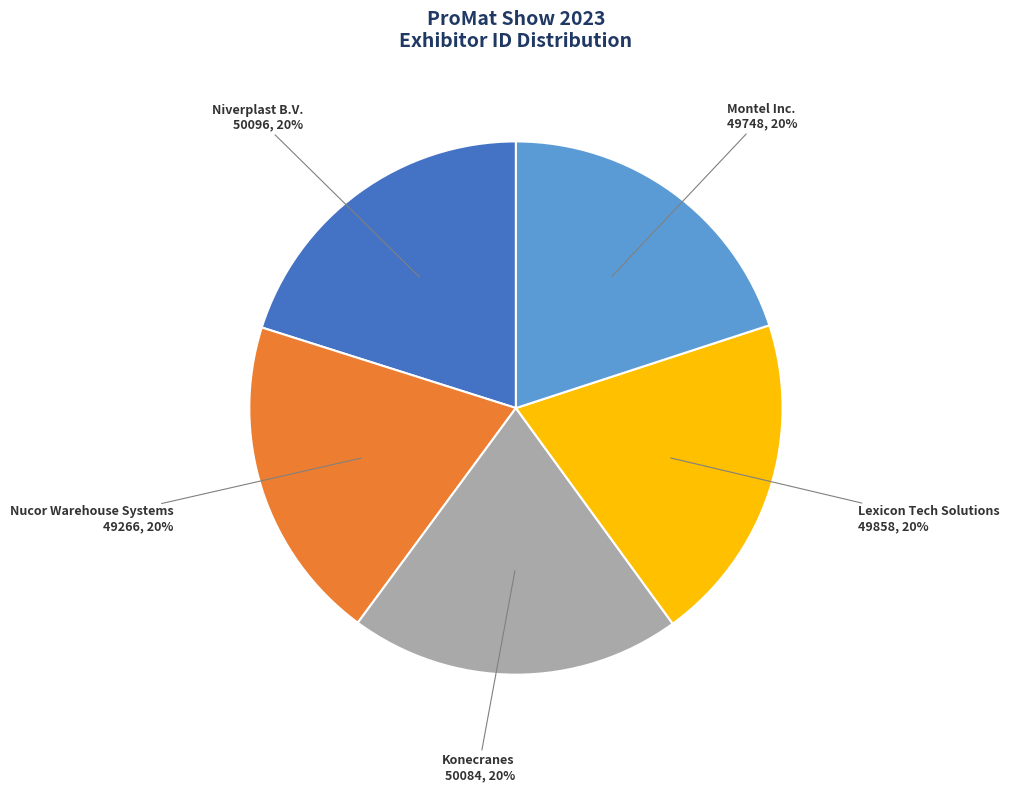

Do Konecranes and Lexicon Tech Solutions together represent more than half of the pie?

No